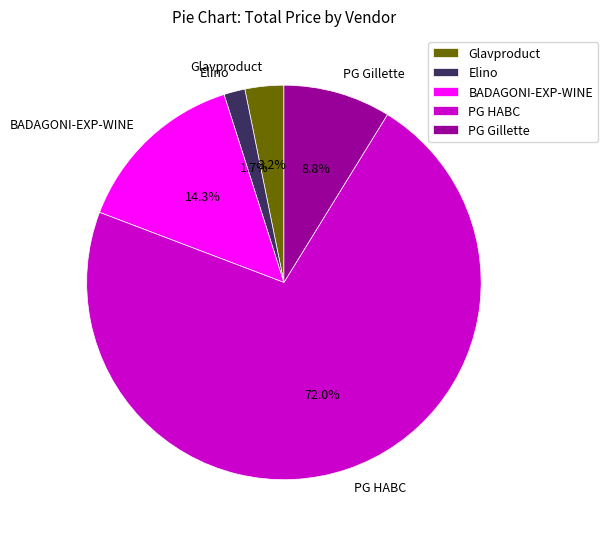

Which has a higher value, PG Gillette or PG HABC?

PG HABC